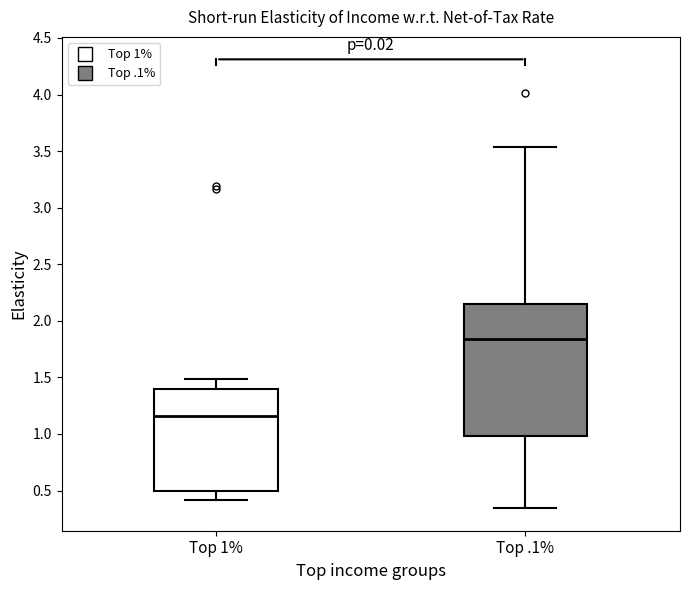

Reading left to right, transcribe this box plot: for each box, give where its median line is, the range the box spans, and where its two whiskers end, as read against the y-axis. The values are not printed on the chart, so give them approximately, as read against the axis.

Top 1%: median 1.15, box 0.50 to 1.40, whiskers 0.40 to 1.50
Top .1%: median 1.85, box 1.00 to 2.15, whiskers 0.35 to 3.55